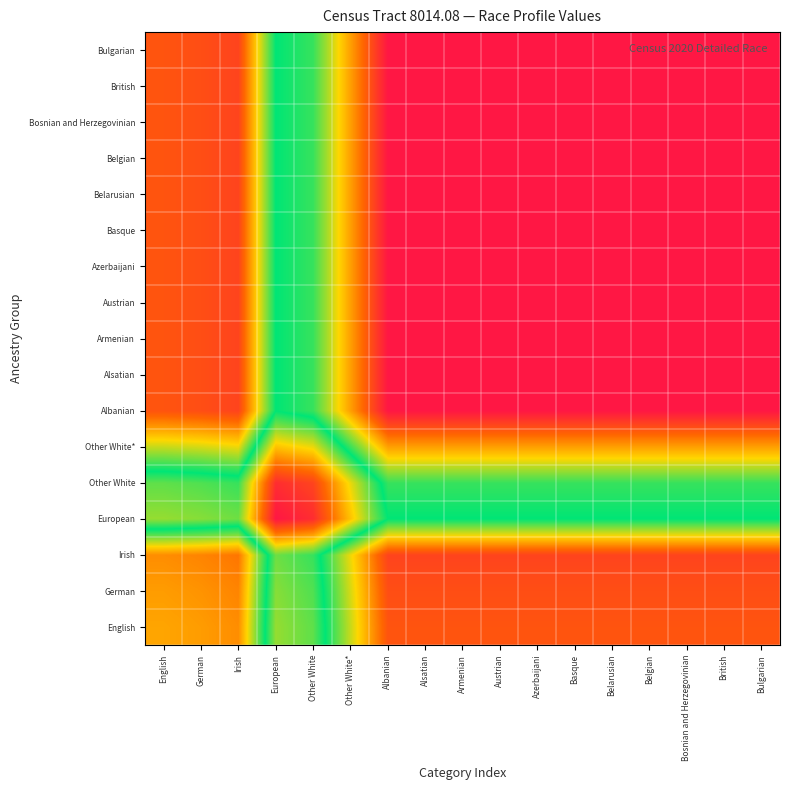

Which has a higher value, Armenian or British?

Armenian